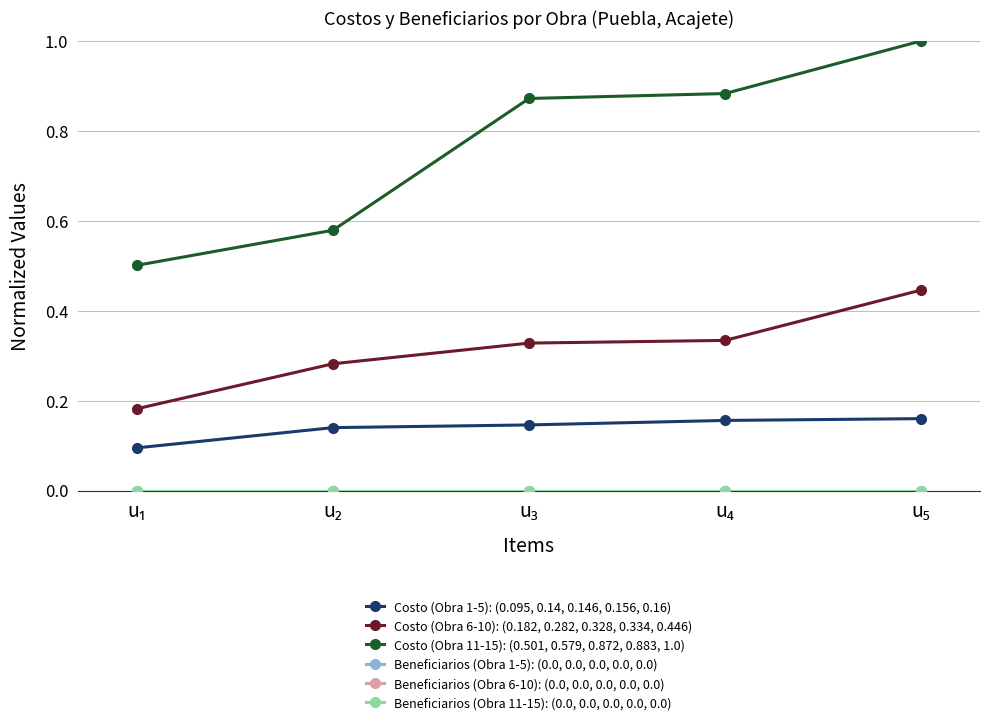

Which series changed the most between u₂ and u₃?

Costo (Obra 11-15): (0.501, 0.579, 0.872, 0.883, 1.0)